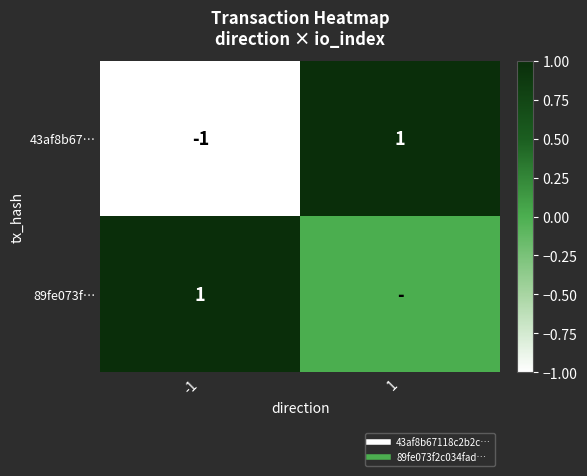

The value of 89fe073f… at -1 is 1. True or false?

True